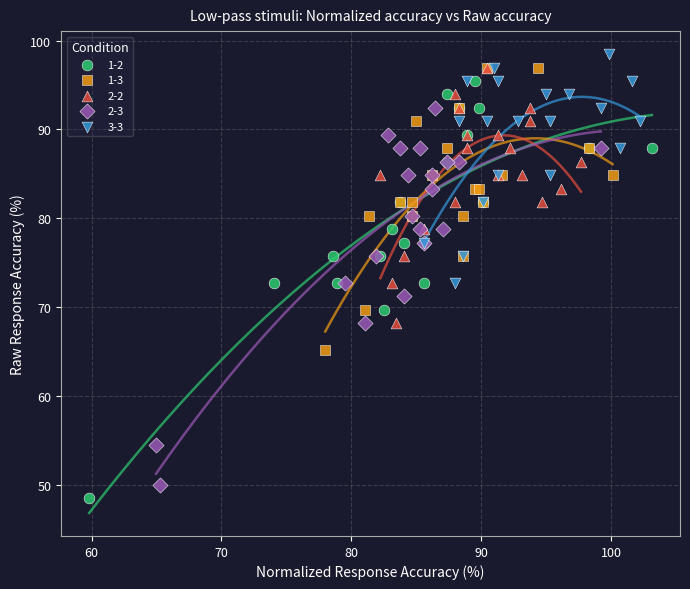

Which series has the widest spread of Y values?

1-2